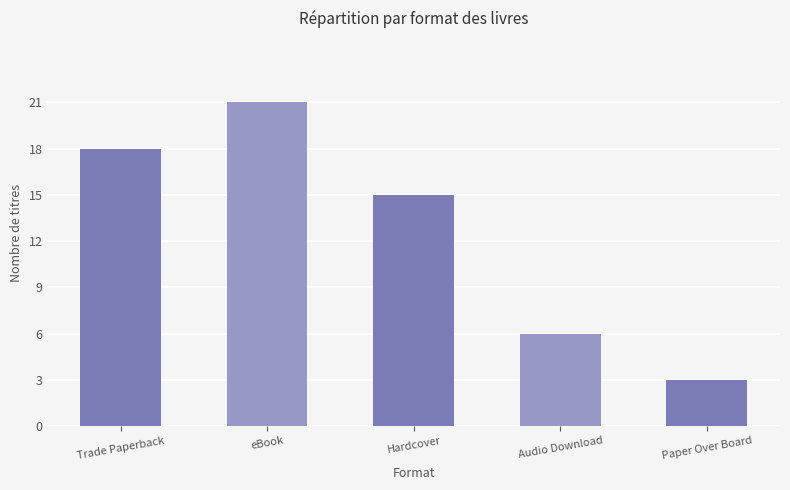

The value at Paper Over Board is 2. True or false?

False